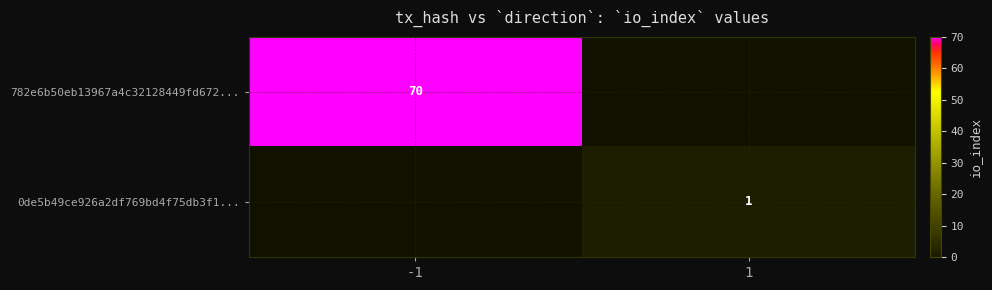

What is the difference between the highest and lowest values at -1?

70